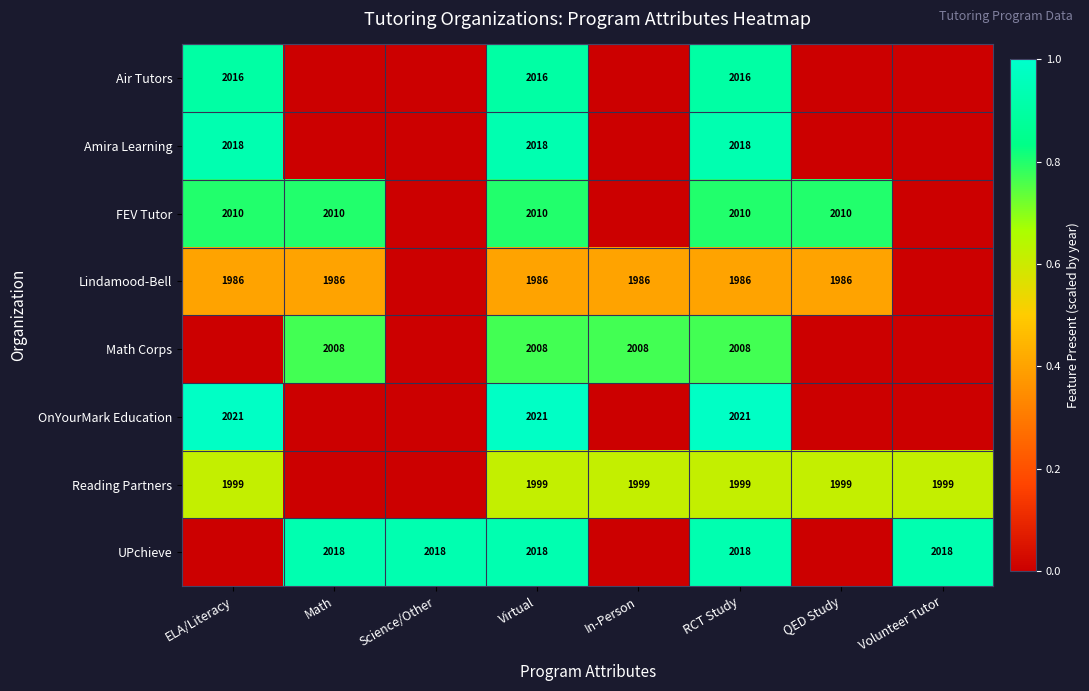

True or false: Lindamood-Bell has a value of 791 at RCT Study.

False